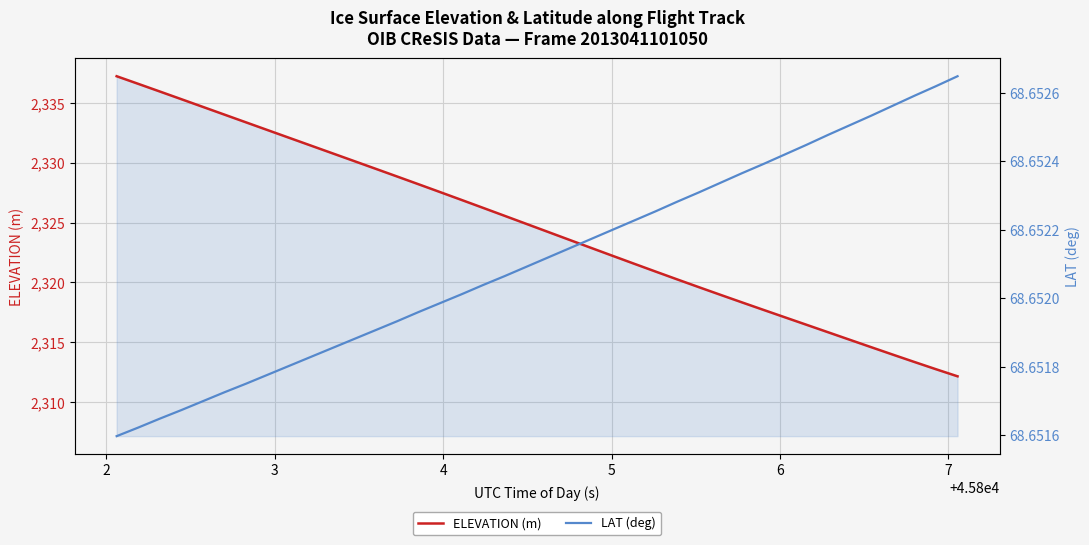

Does the chart display data point markers on the line(s)?

No